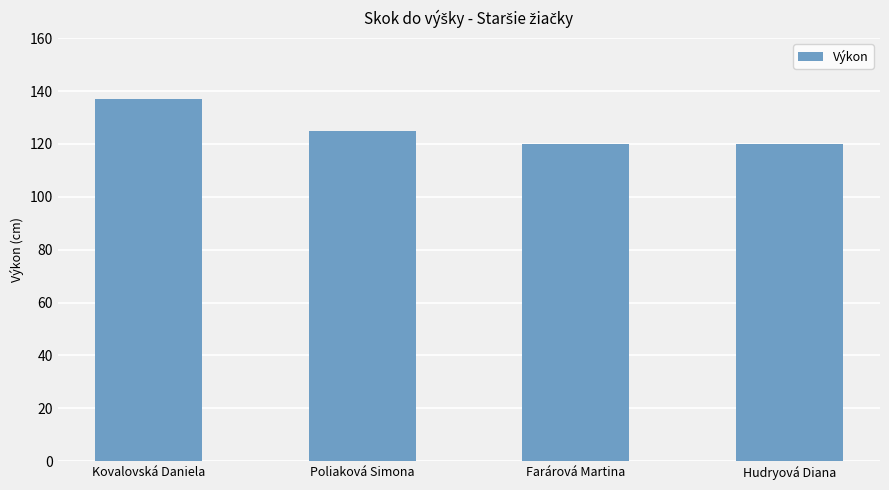

What is the sum of all values?

502